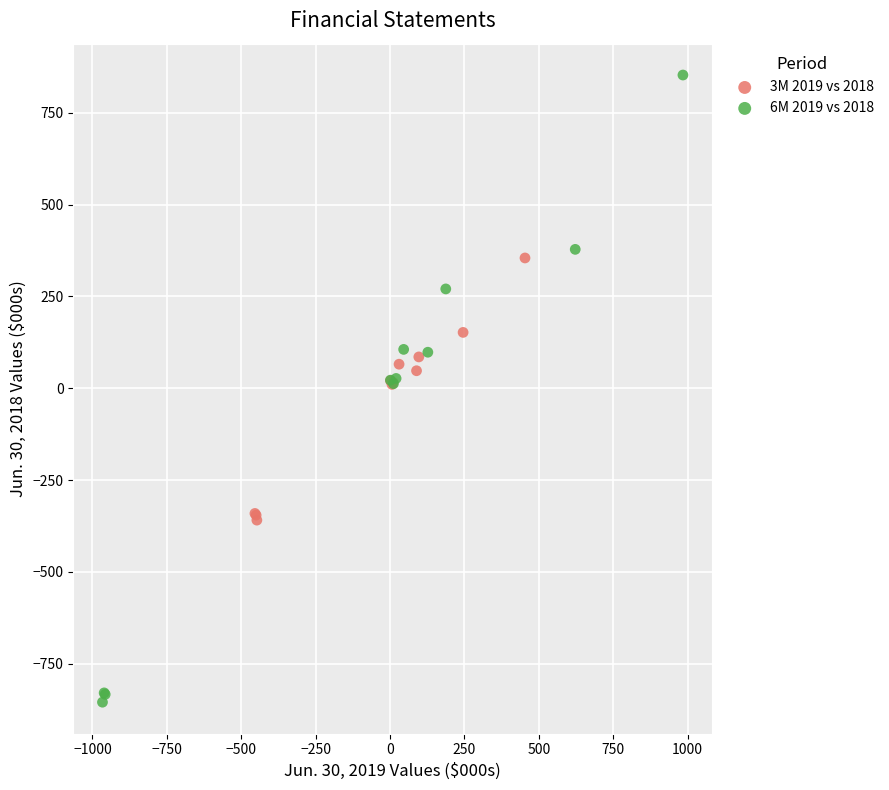

Which series reaches the maximum Y coordinate?

6M 2019 vs 2018